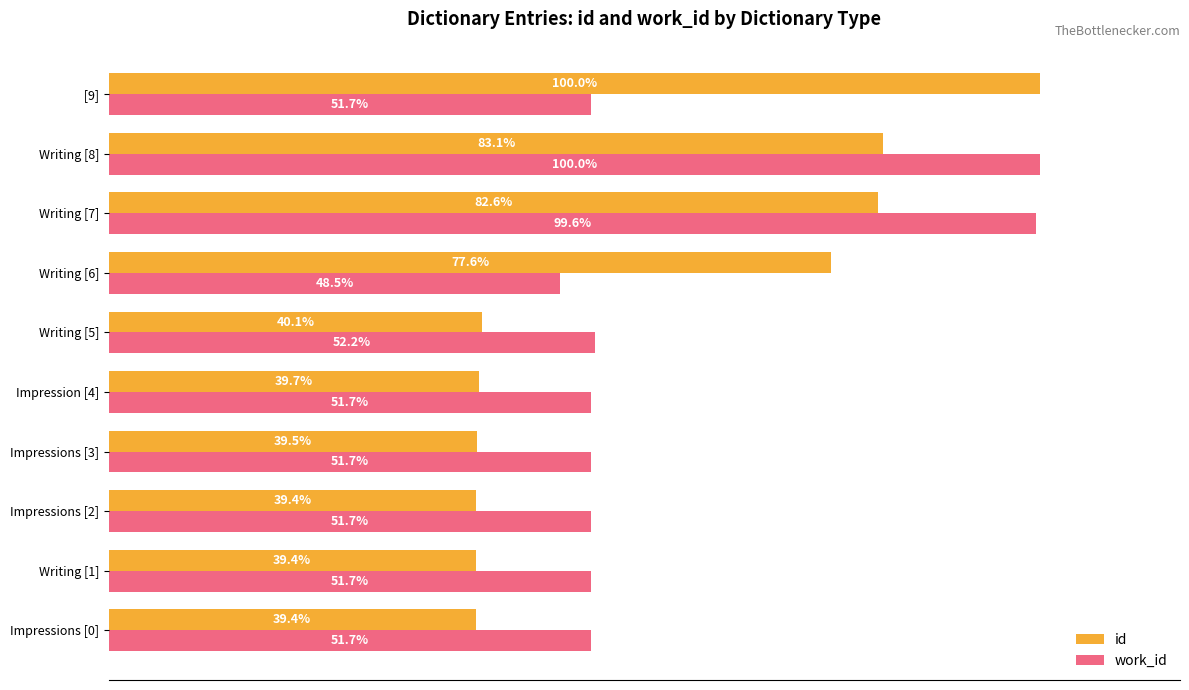

At  [9], list the series in order from largest to smallest.

id, work_id